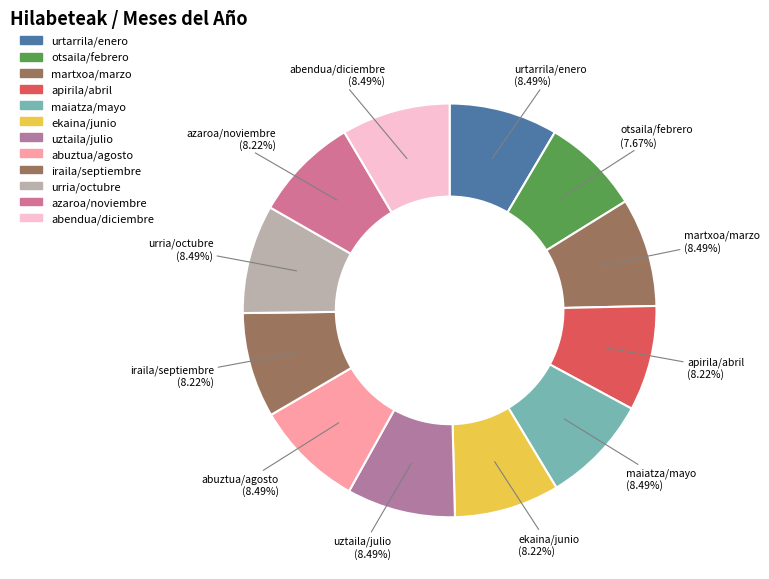

How many segments does this pie chart have?

12